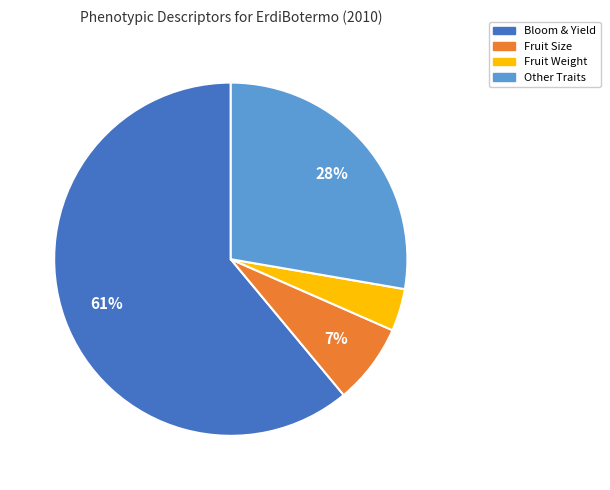

True or false: Fruit Size accounts for 20% of the total.

False